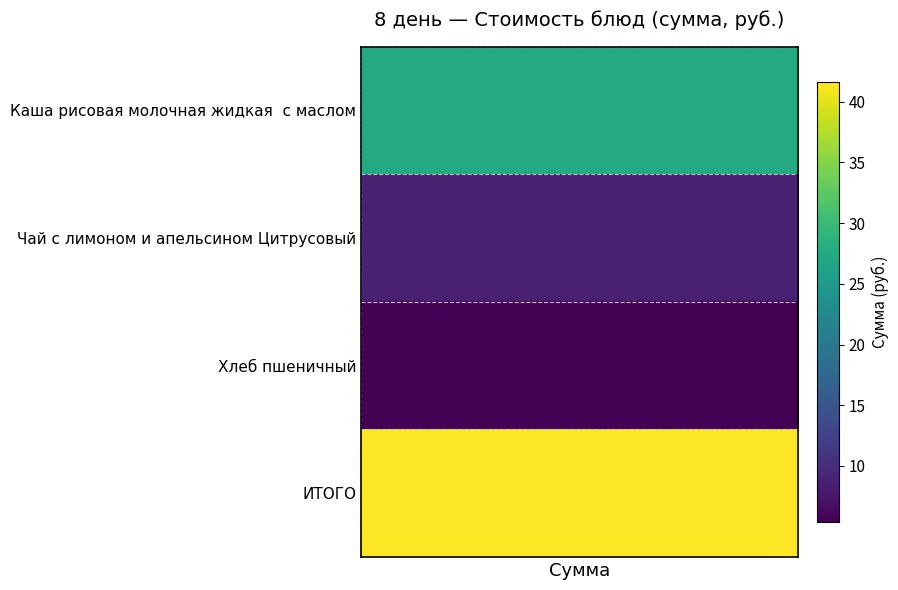

Rank the categories by value from lowest to highest.

Хлеб пшеничный, Чай с лимоном и апельсином Цитрусовый, Каша рисовая молочная жидкая  с маслом, ИТОГО